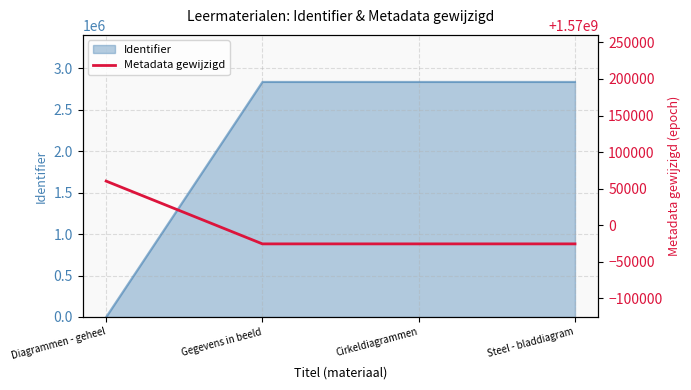

At which label is the value closest to 1570017330?

Gegevens in beeld